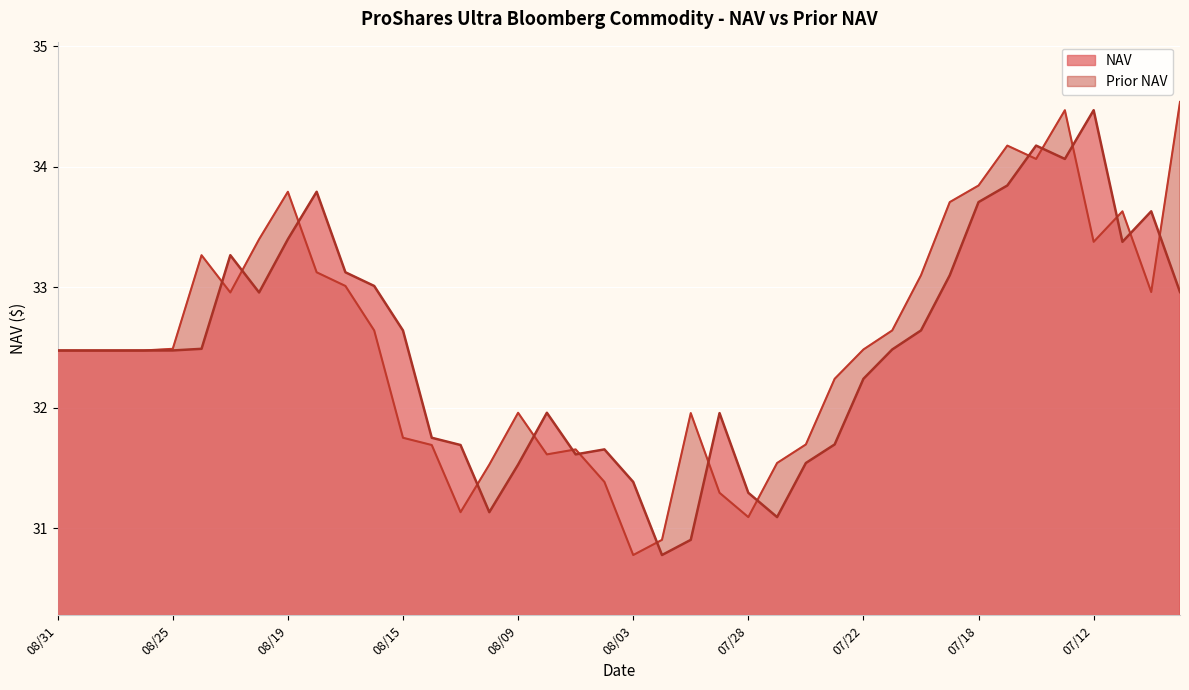

After their last crossing, which series has the higher values: Prior NAV or NAV?

Prior NAV